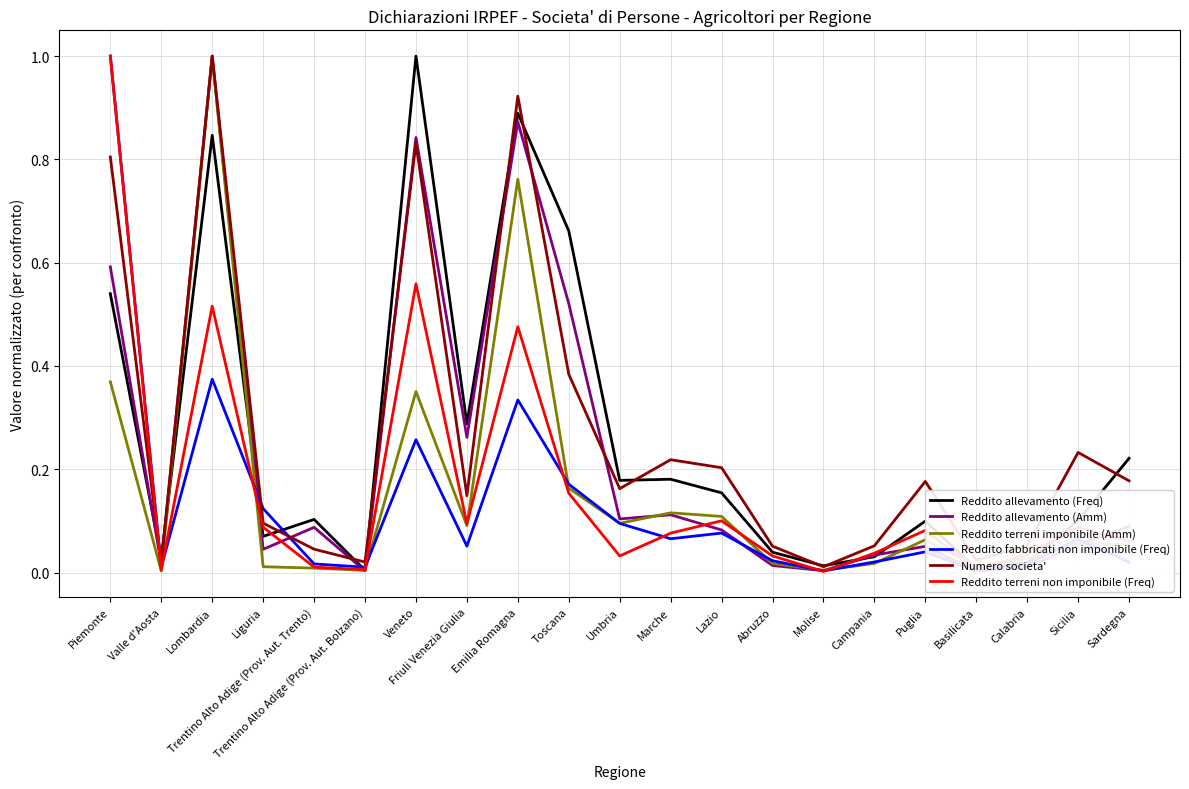

Between which two adjacent categories do Reddito allevamento (Freq) and Reddito terreni non imponibile (Freq) first intersect?

Piemonte and Valle d'Aosta